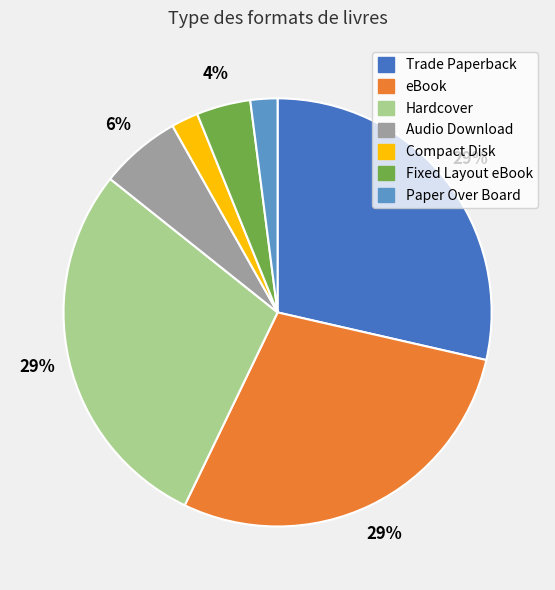

What percentage is the Trade Paperback slice, to the nearest percent?

29%